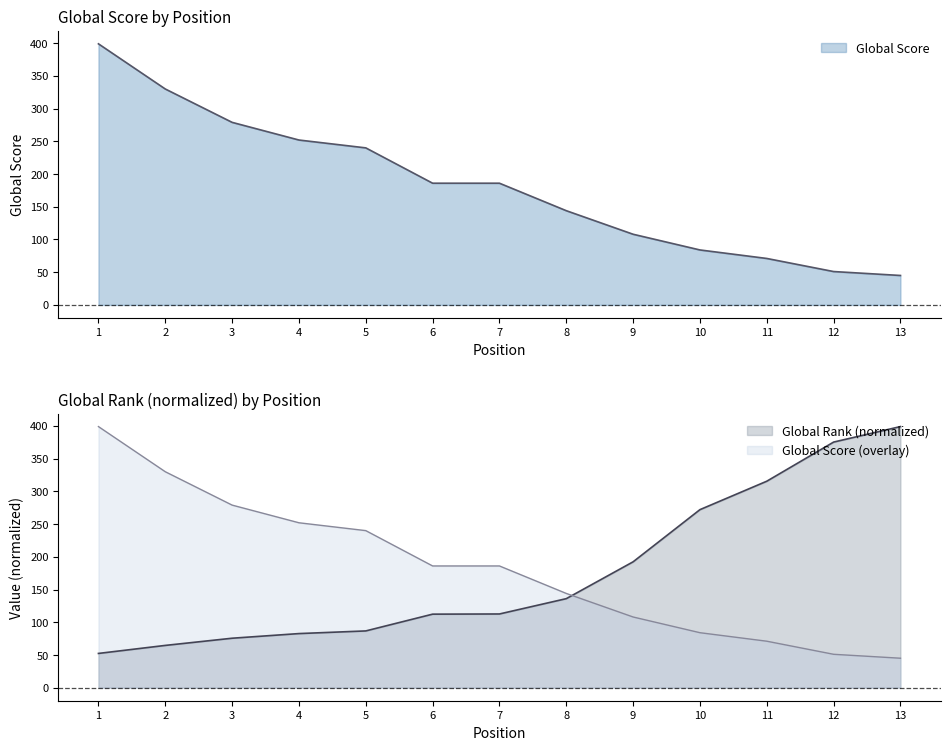

At which category is the sum across all series the highest?

1